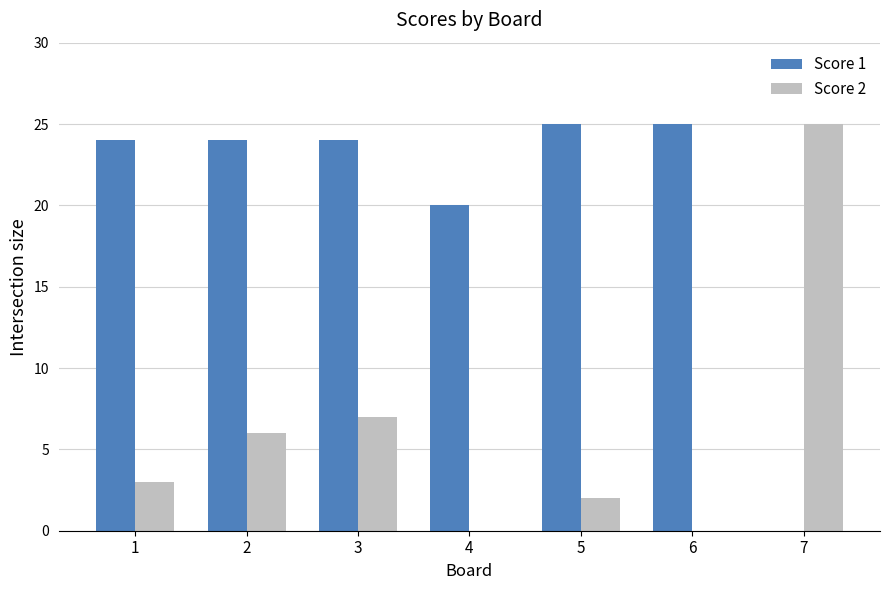

At which label is Score 1 closest to 12?

4